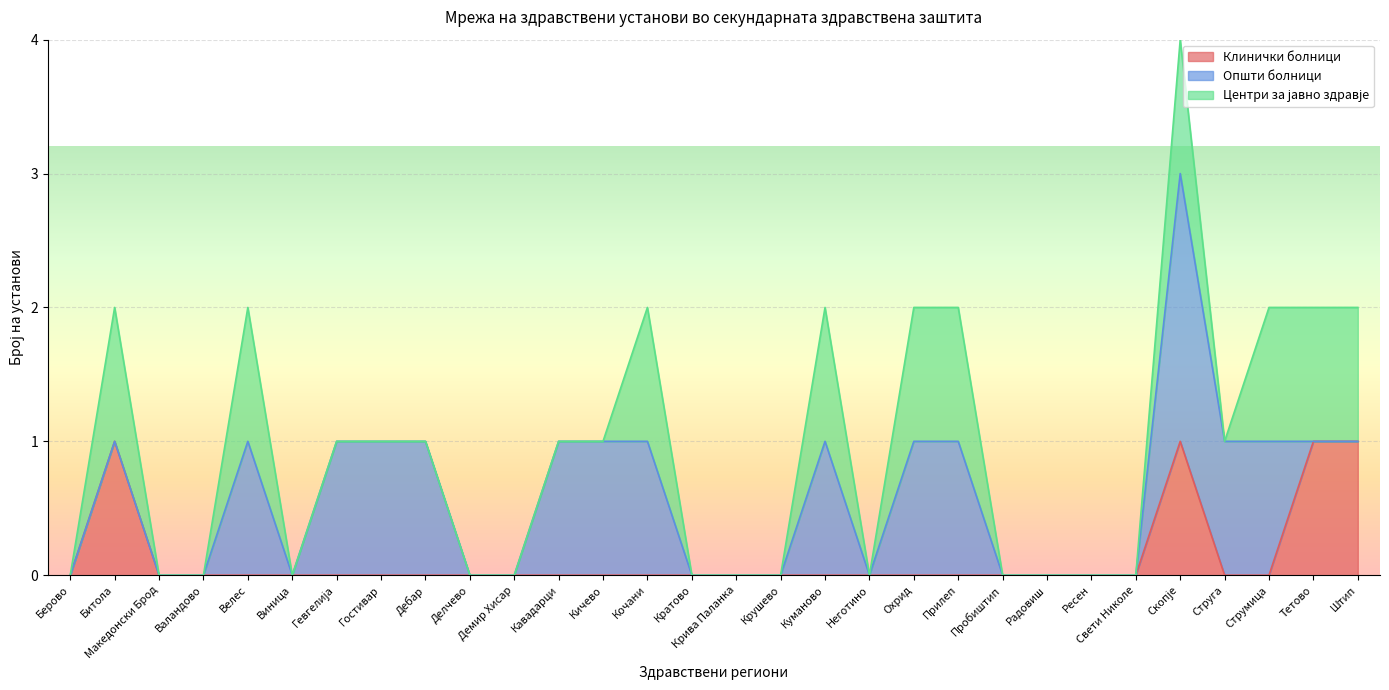

The value of Центри за јавно здравје at Радовиш is 0. True or false?

True